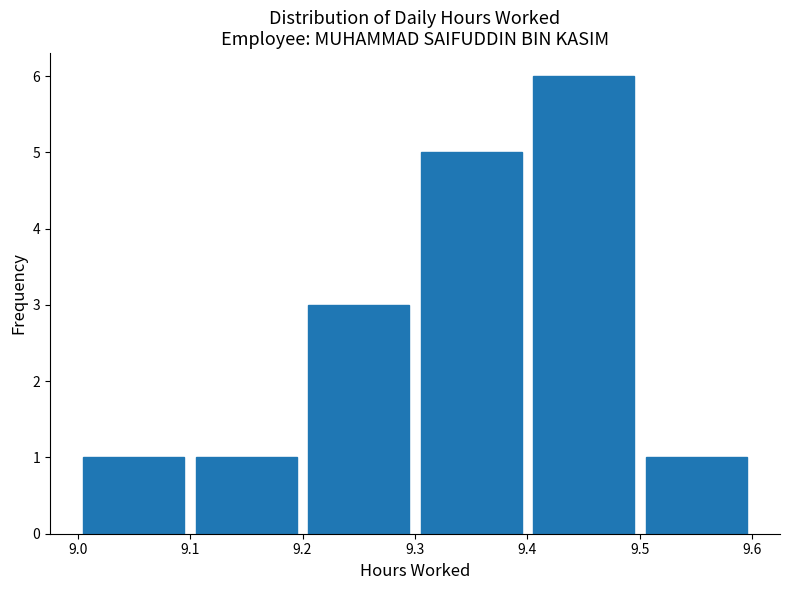

How tall is the bar that spans 9.2 to 9.3 on the x-axis? The values are not printed on the chart, so give them approximately, as read against the axis.

3